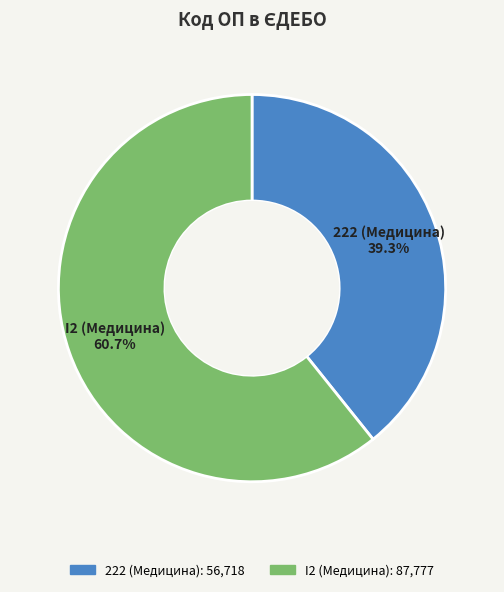

Combined, do I2 (Медицина) and 222 (Медицина) account for over 50%?

Yes